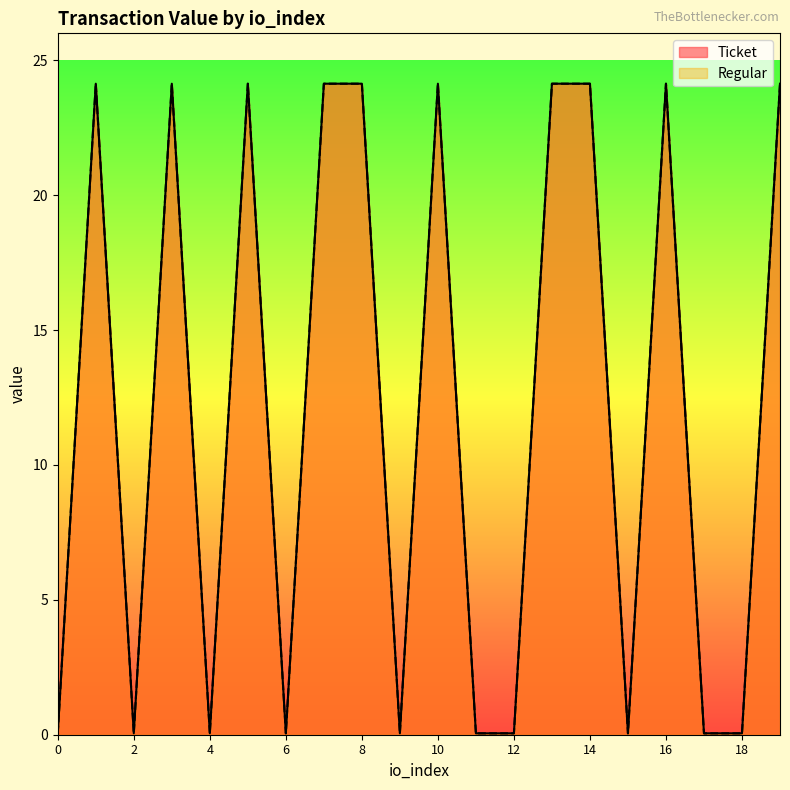

The Regular series shows 40.8 at 3. True or false?

False